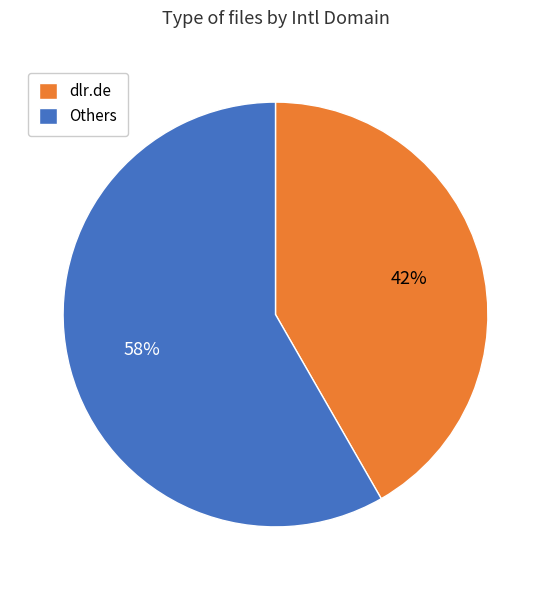

Which has a higher value, Others or dlr.de?

Others